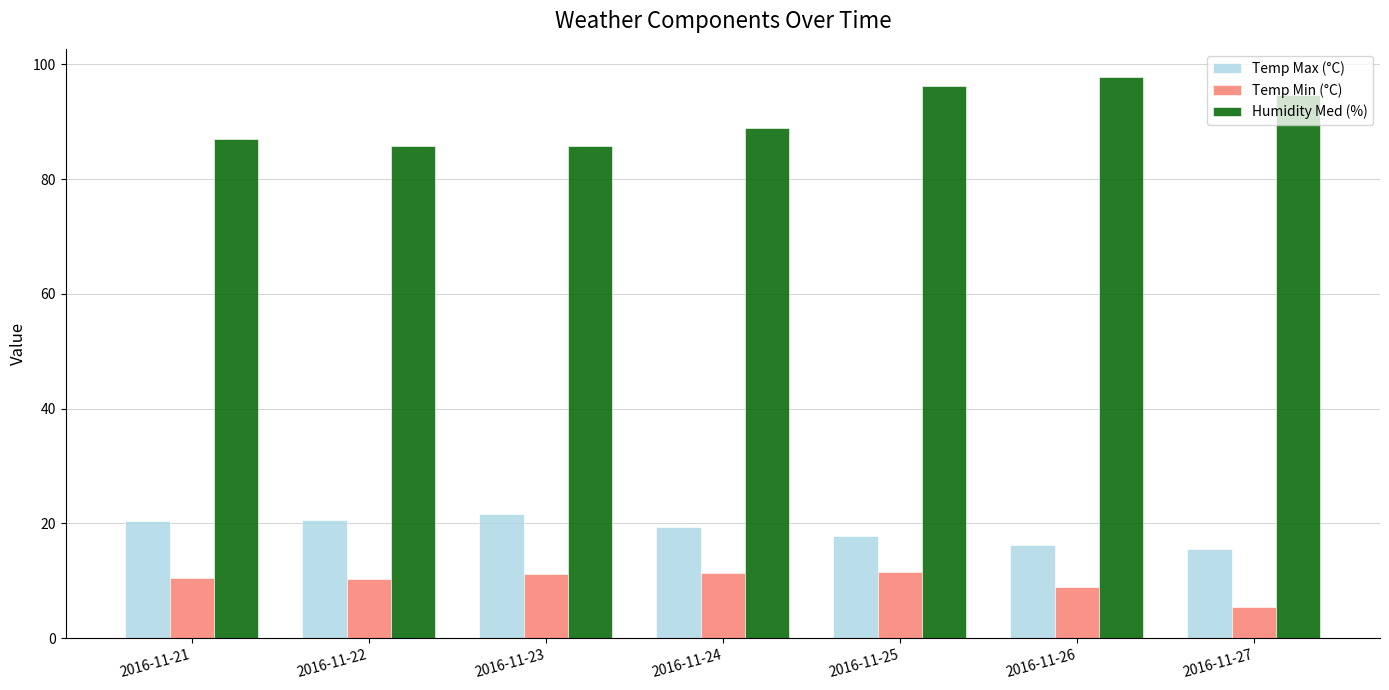

Does the chart contain any negative values?

No